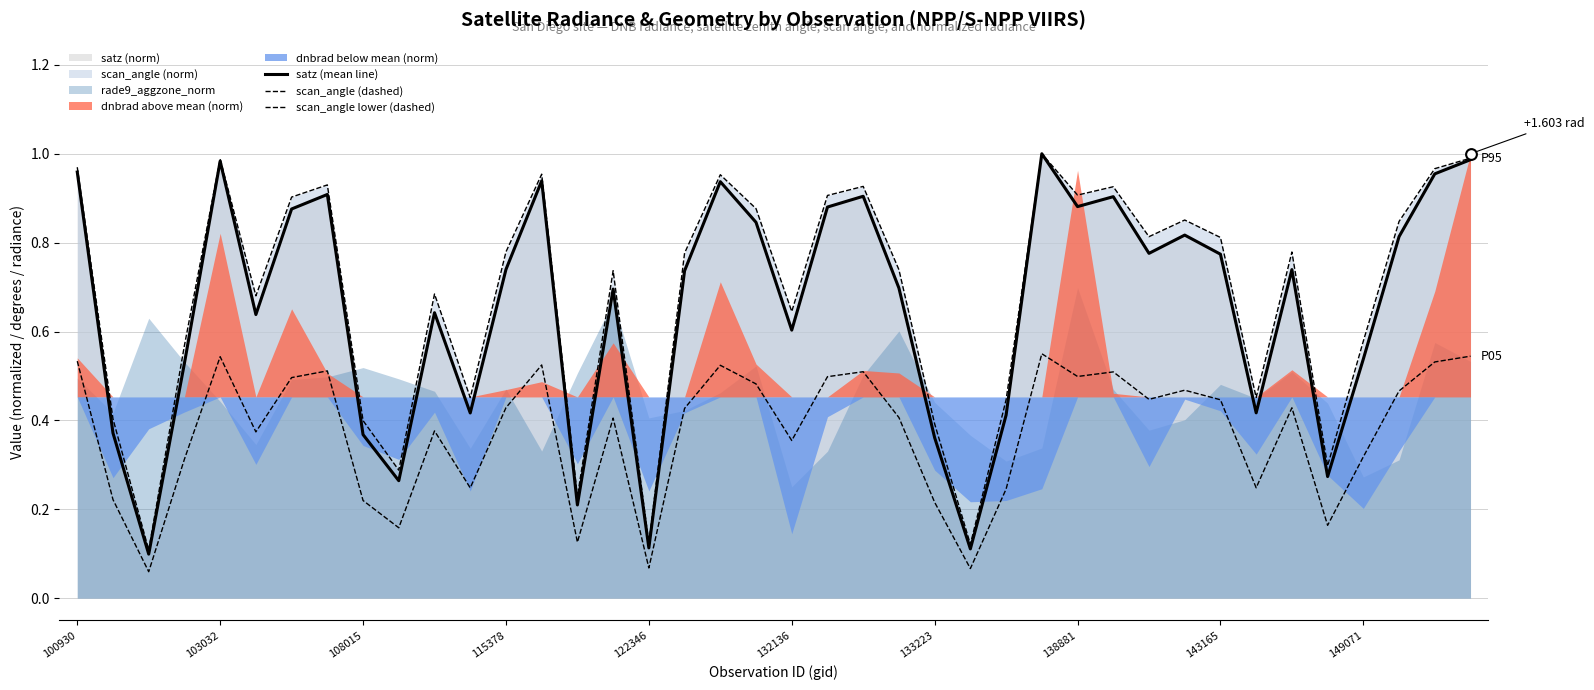

Is the value of satz (mean line) at 25 greater than the value of scan_angle (dashed) at 149071?

No